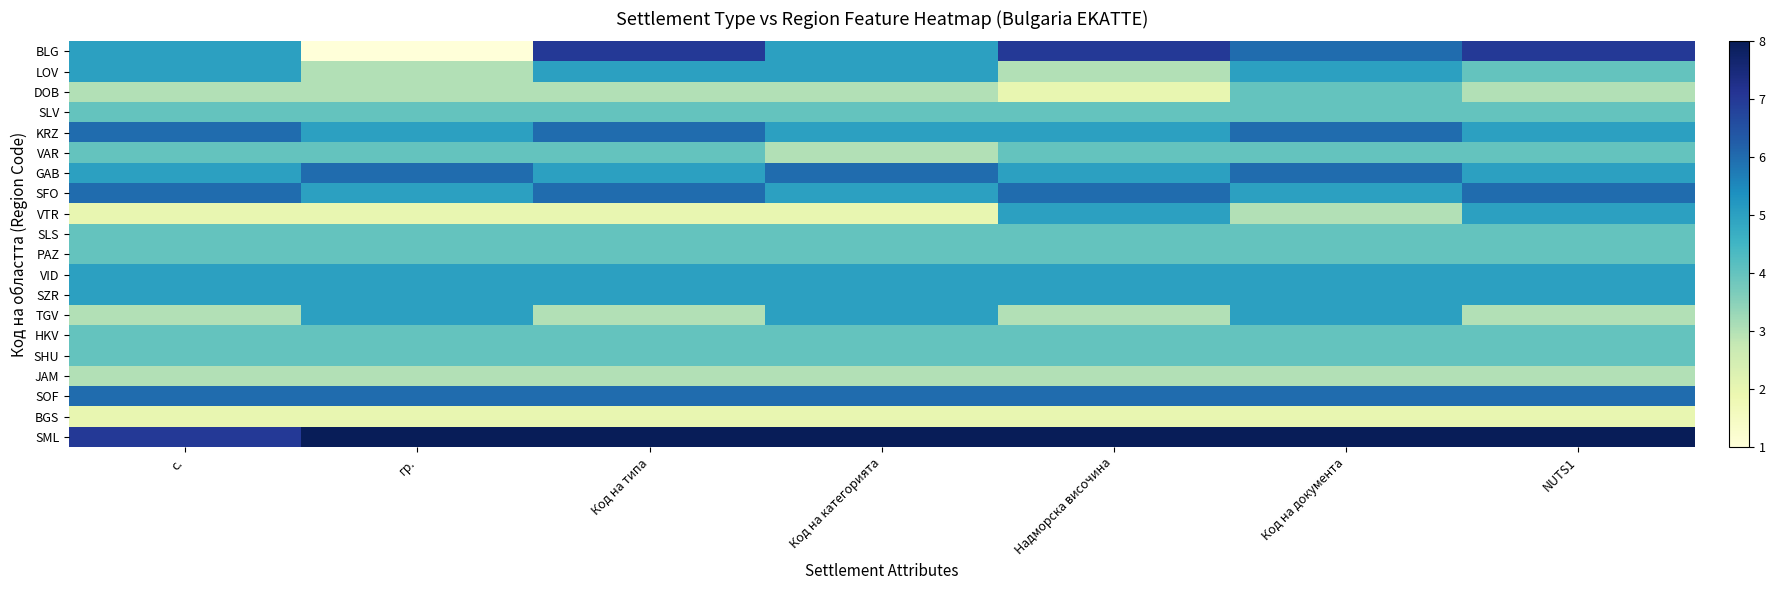

At which category does the chart reach its minimum across all series?

гр.